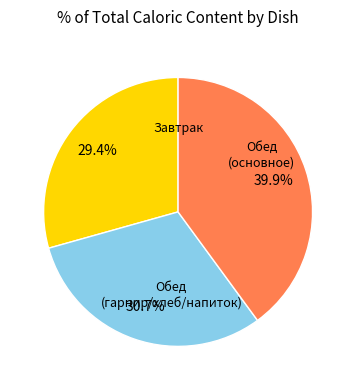

Is there any slice that represents more than half of the pie?

No